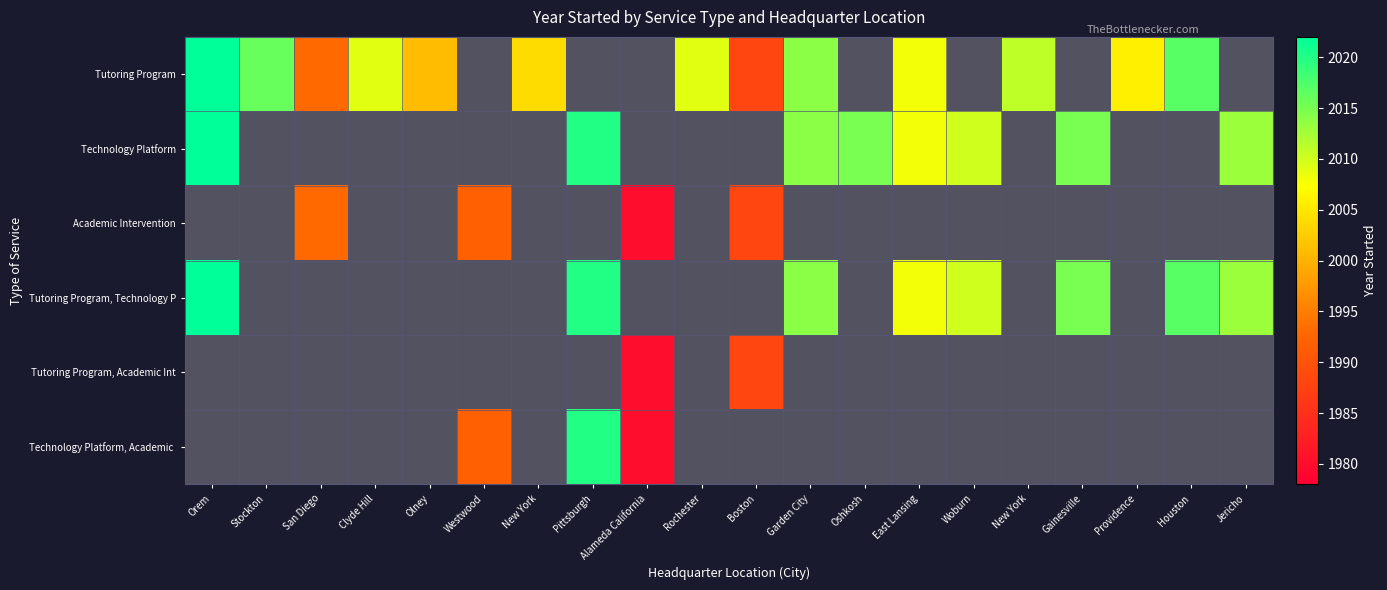

The Tutoring Program, Technology P series shows 3538.5 at Pittsburgh. True or false?

False